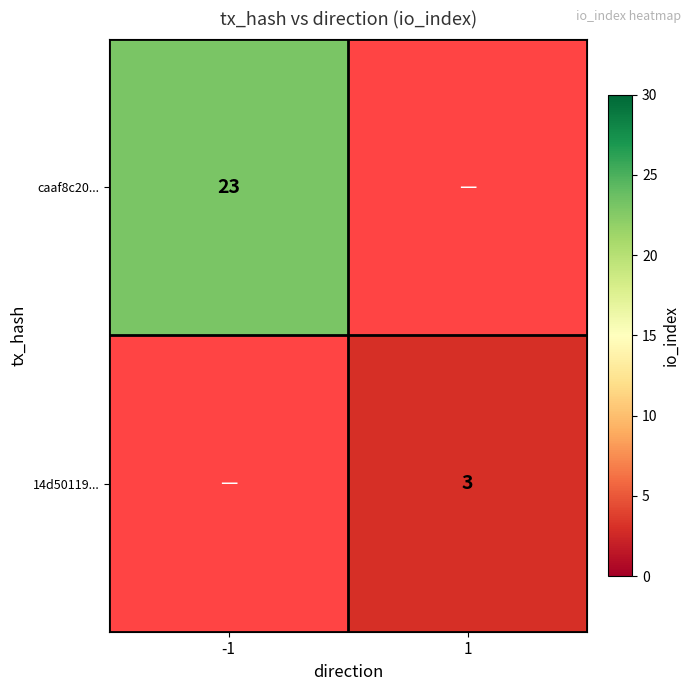

The 14d50119... series shows 4 at 1. True or false?

False